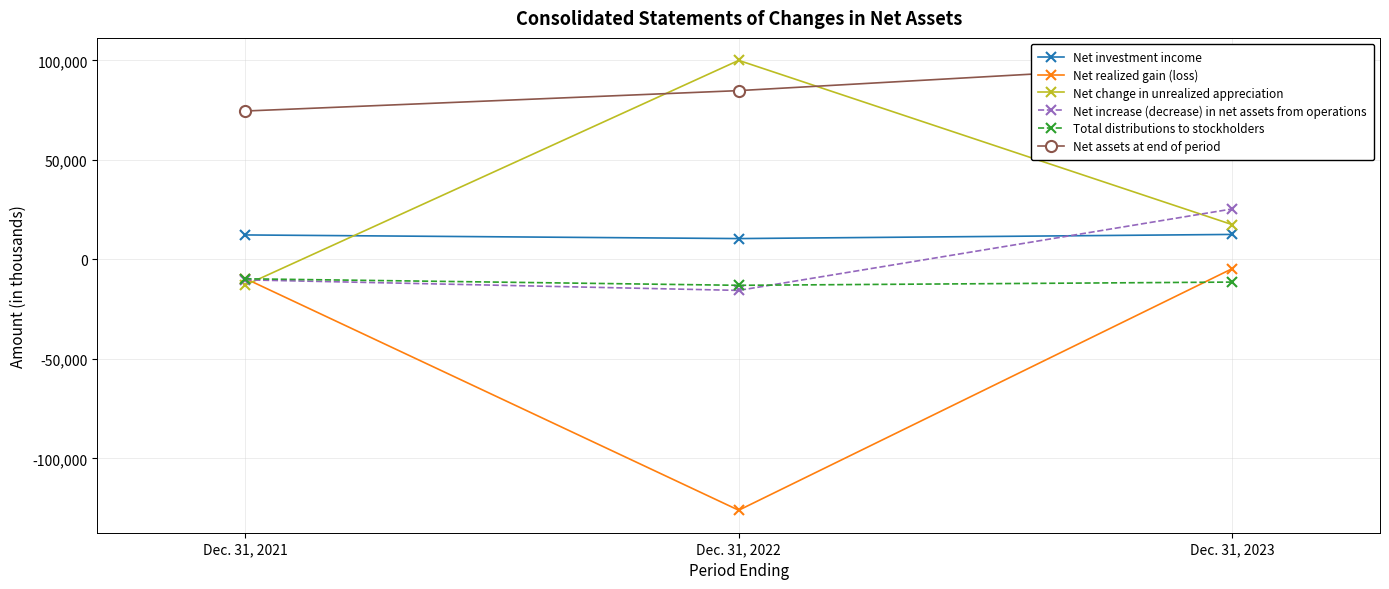

Which series has the largest total across all categories?

Net assets at end of period